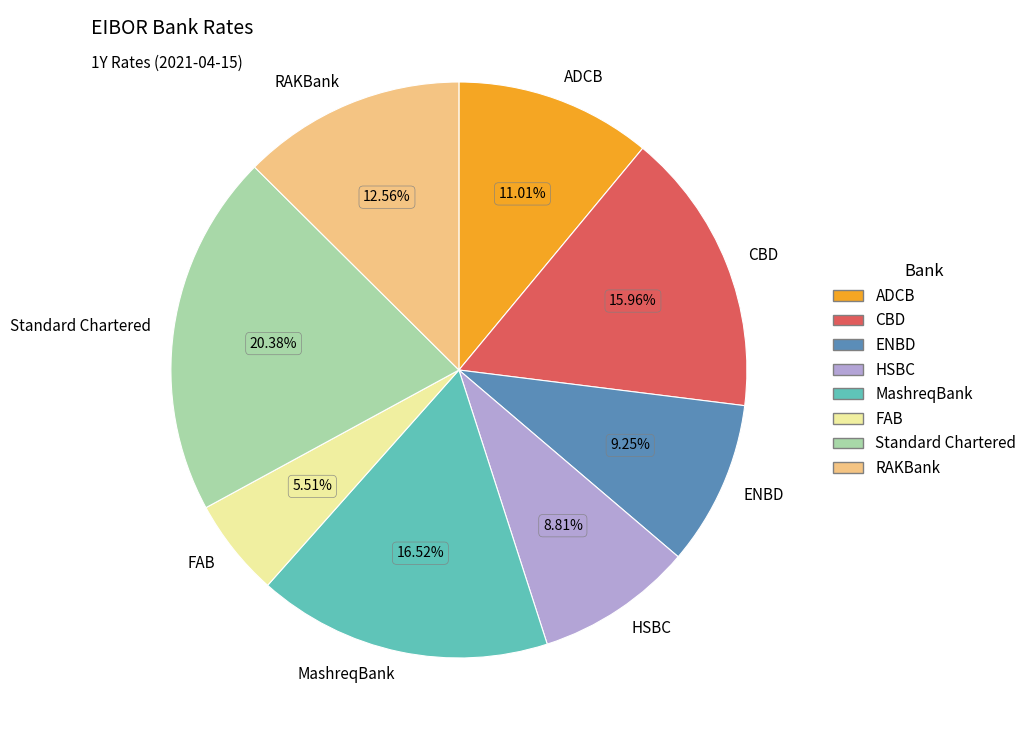

Count the number of slices in the pie.

8